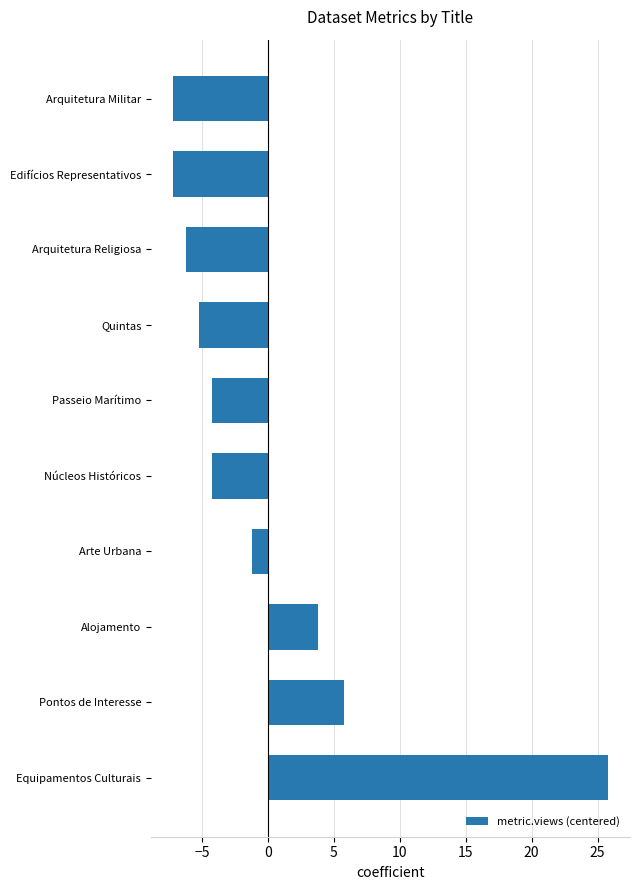

What is the maximum value shown in the chart?

25.8